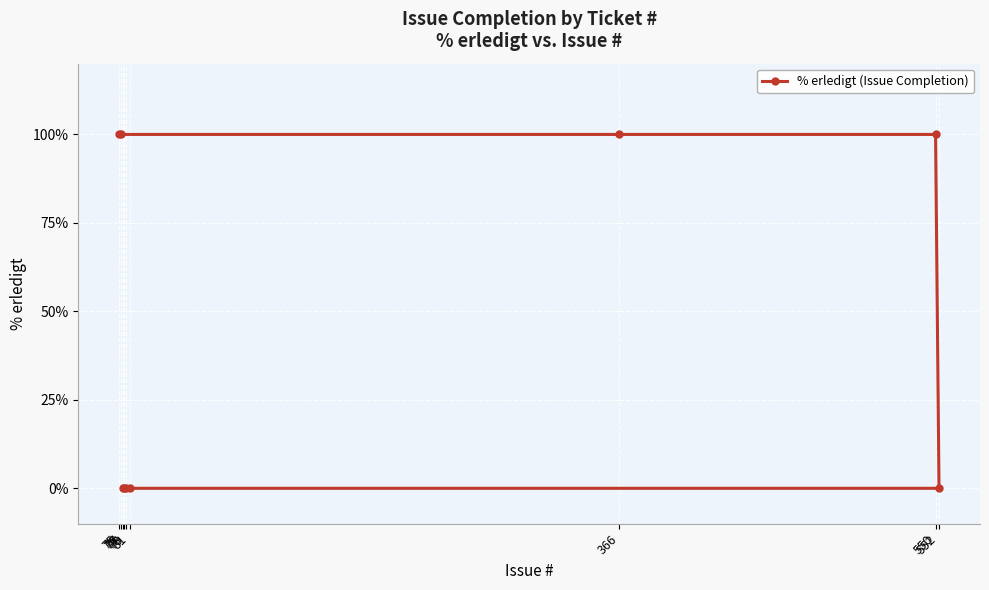

Reading left to right, extract all data points from this chart.

75=100	76=100	77=0	78=0	79=0	81=0	366=100	550=100	552=0